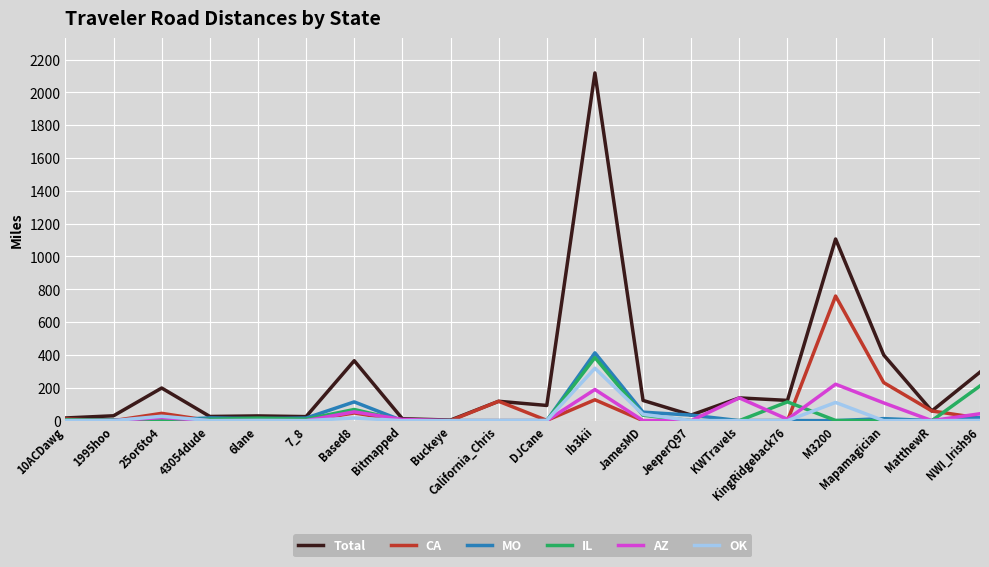

What is the difference between the second highest and minimum values in the Total series?

1103.1